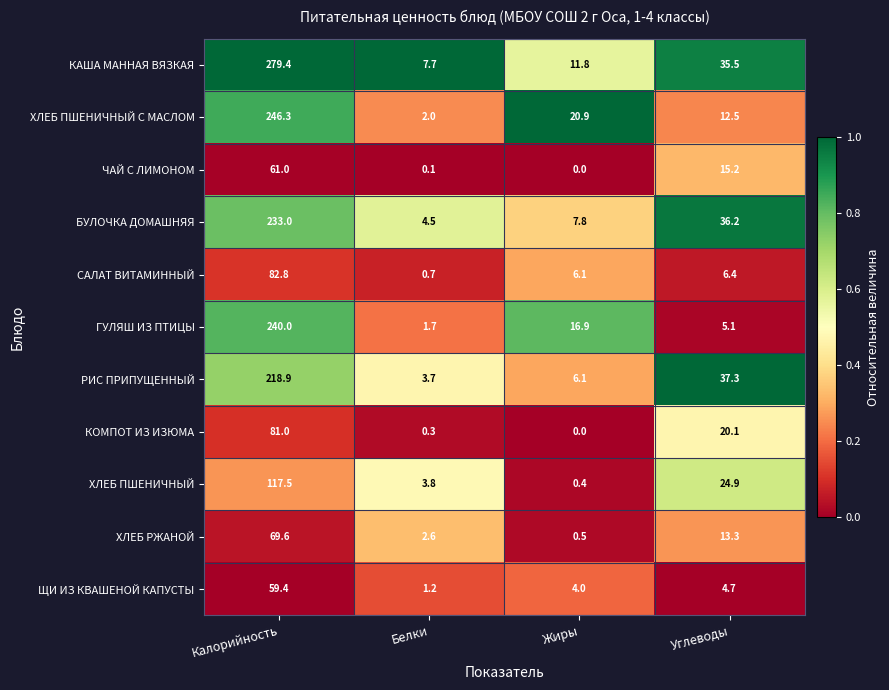

Count the number of data series in this chart.

11